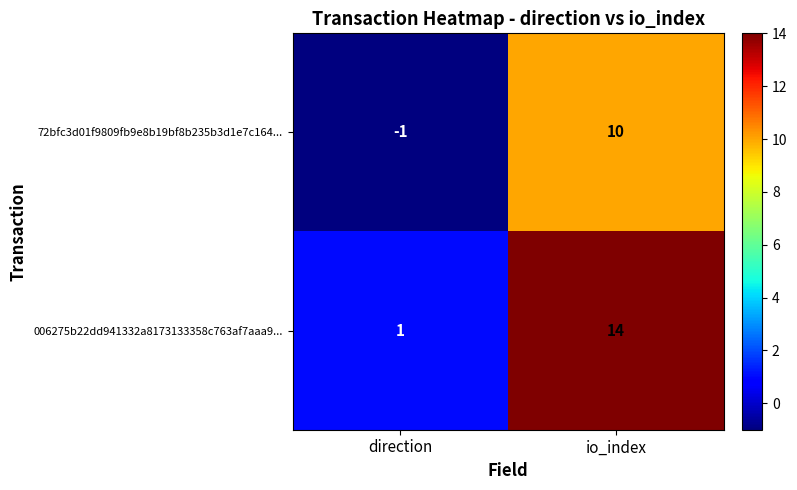

At which label is 006275b22dd941332a8173133358c763af7aaa9... closest to 7?

direction